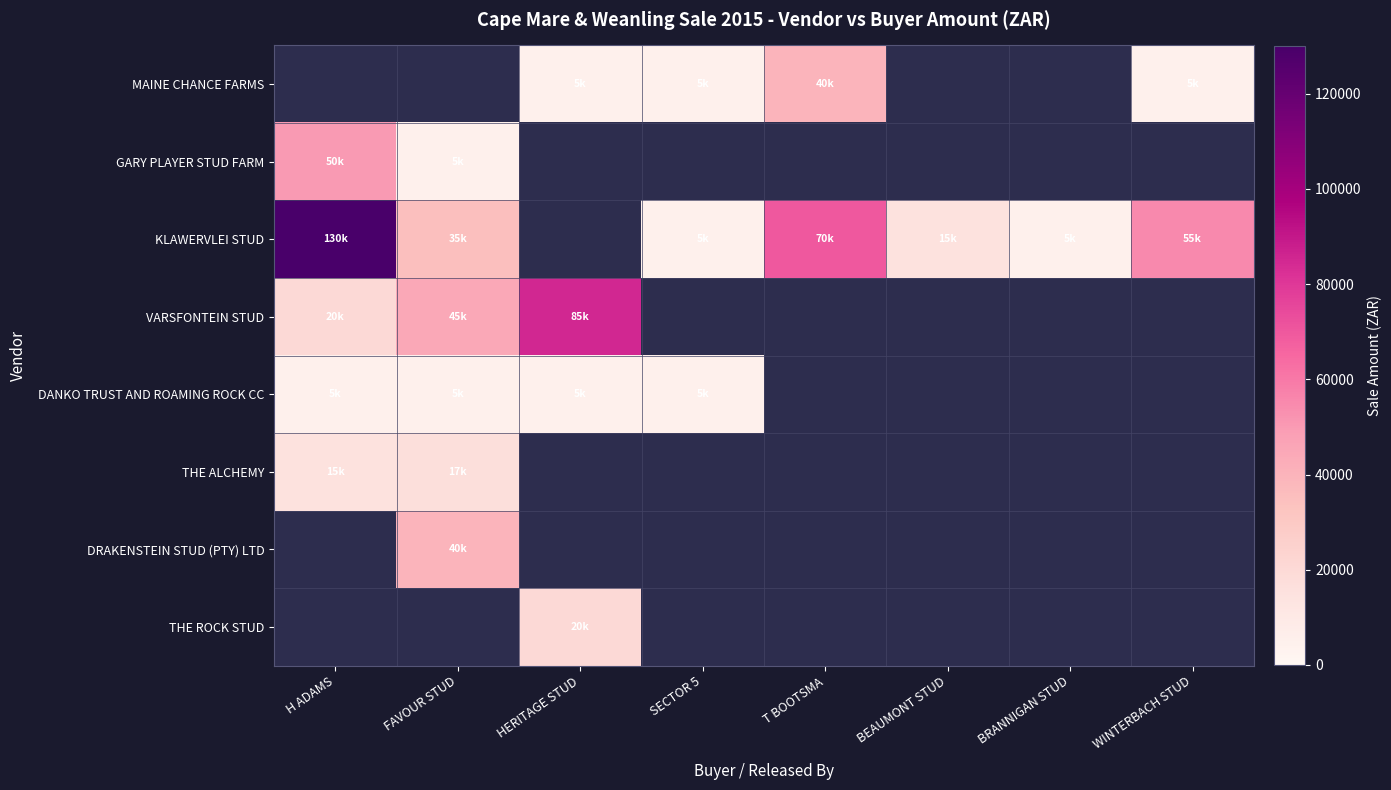

Between BEAUMONT STUD and WINTERBACH STUD, which series saw the biggest shift?

KLAWERVLEI STUD